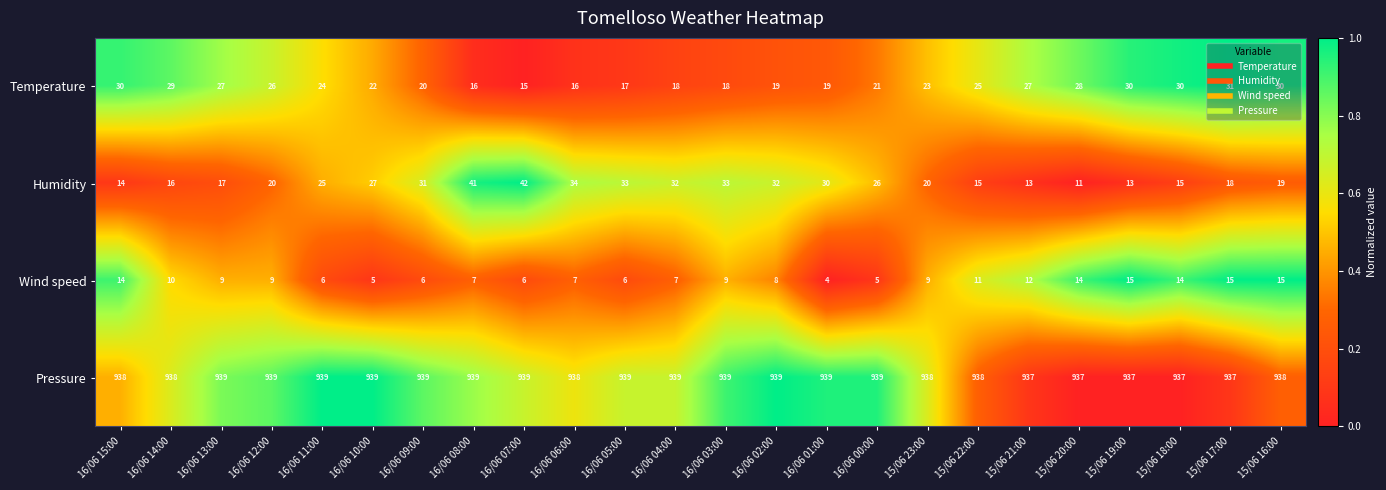

What is the total value across all series at 16/06 01:00?

992